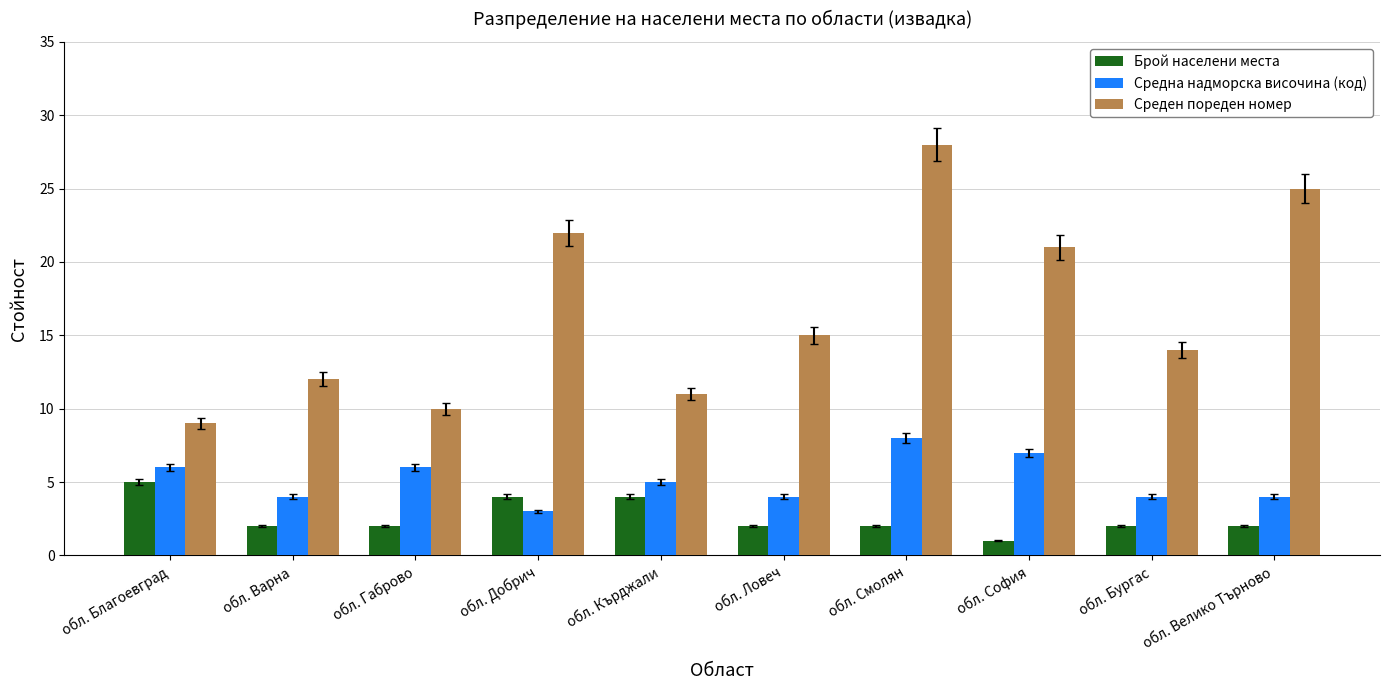

List the series in order of their peak value, highest first.

Среден пореден номер, Средна надморска височина (код), Брой населени места